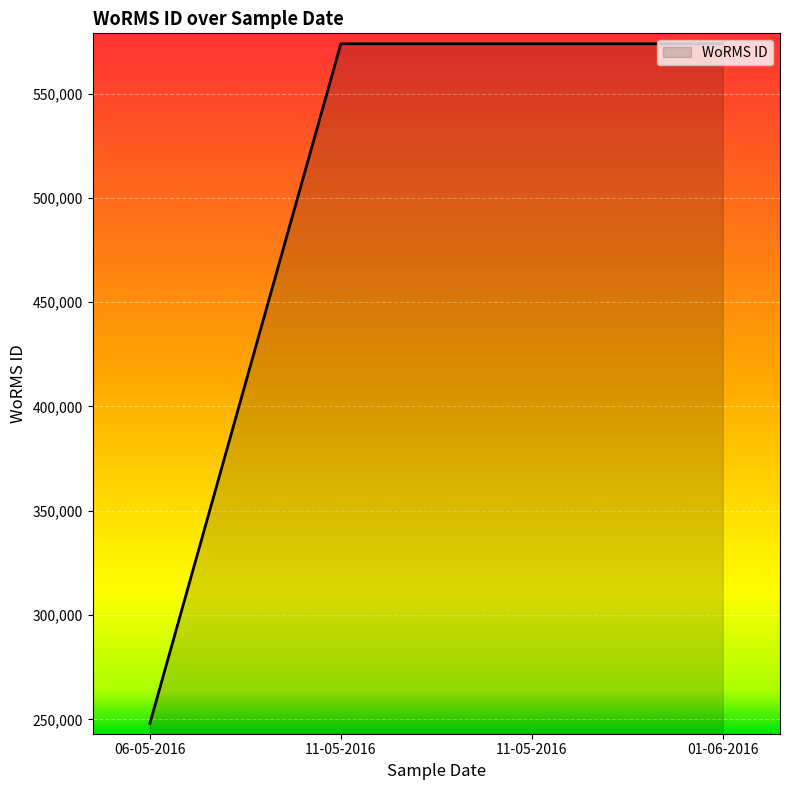

What is the difference between the maximum and minimum values?

325760